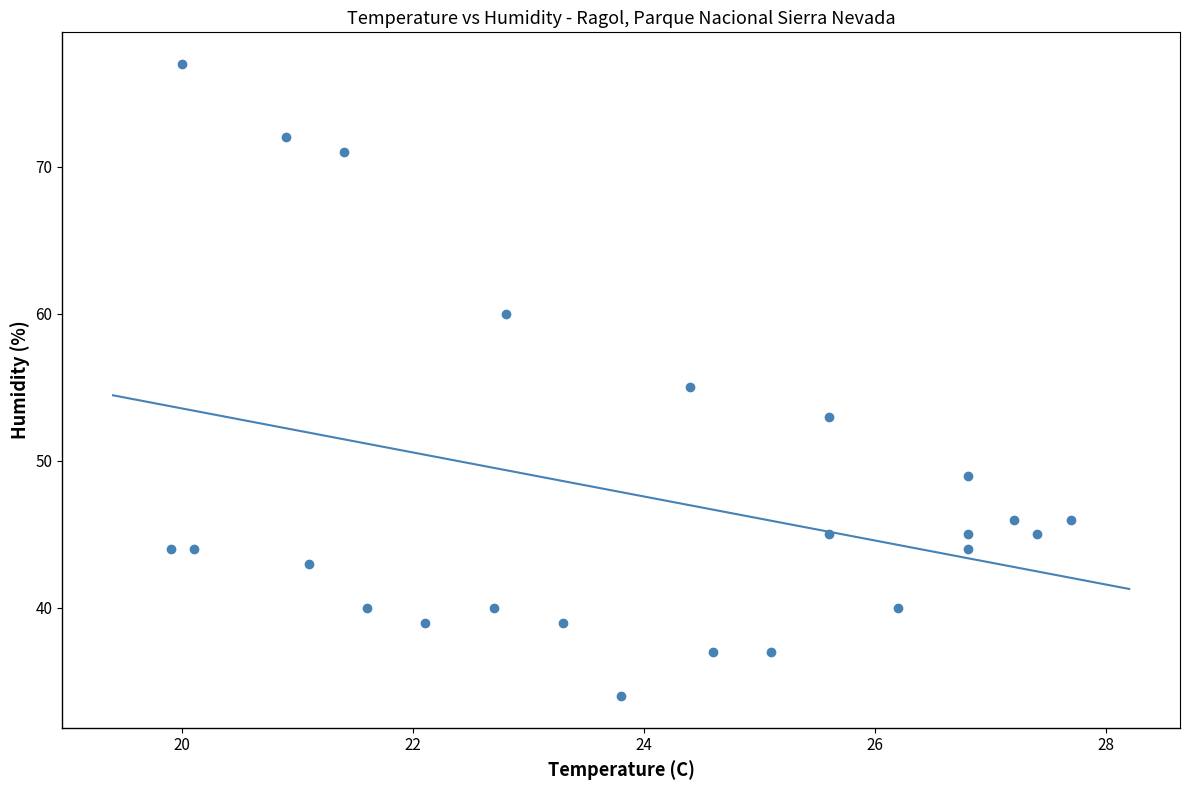

What is the range of Y values (max minus min)?

43